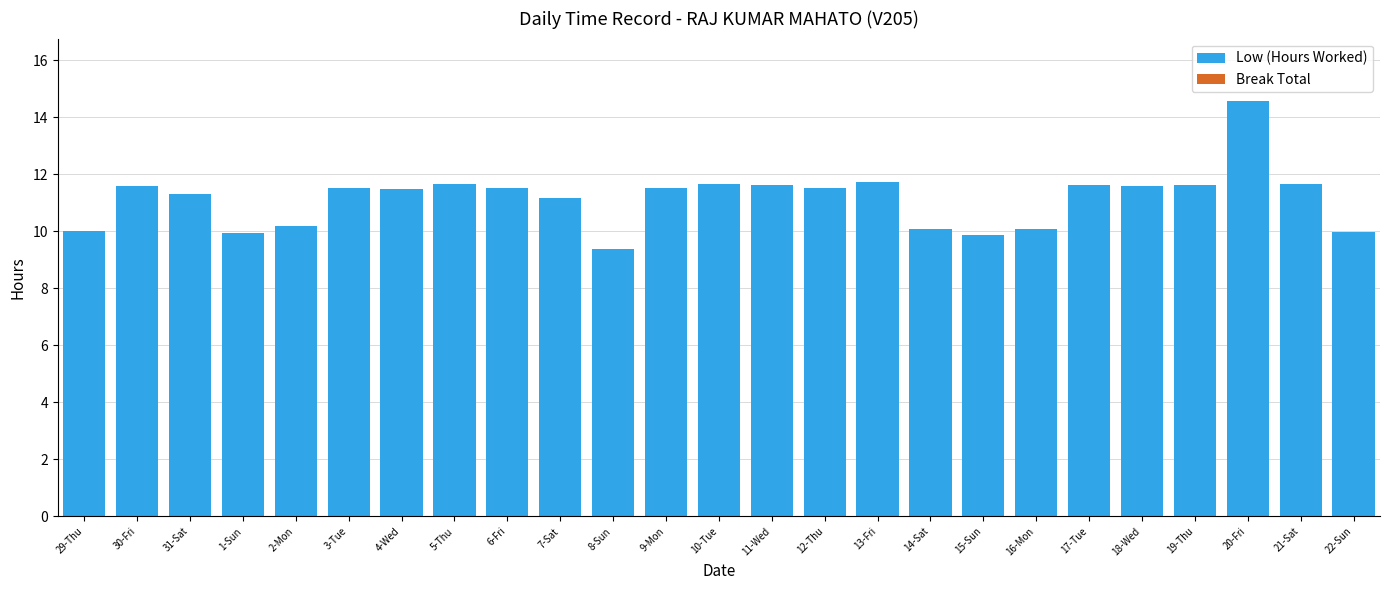

What is the value of the 3rd bar from the left?

11.3